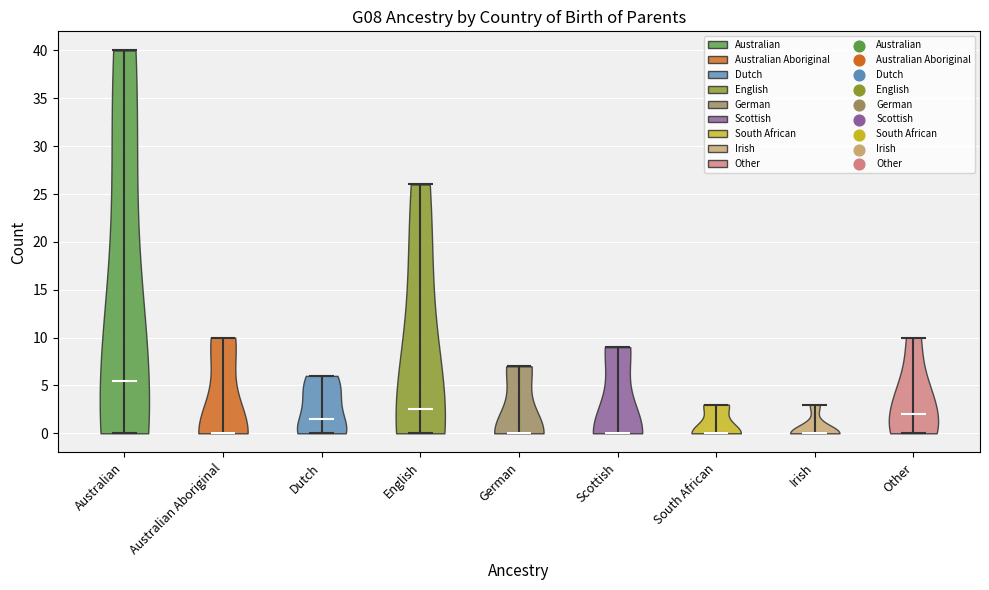

Reading left to right, read every violin against the y-axis: where its median line is, and the lowest and highest points it reaches. The values are not printed on the chart, so give them approximately, as read against the axis.

Australian: median line 5.5, lowest point 0.0, highest point 40.0
Australian Aboriginal: median line 0.0, lowest point 0.0, highest point 10.0
Dutch: median line 1.5, lowest point 0.0, highest point 6.0
English: median line 2.5, lowest point 0.0, highest point 26.0
German: median line 0.0, lowest point 0.0, highest point 7.0
Scottish: median line 0.0, lowest point 0.0, highest point 9.0
South African: median line 0.0, lowest point 0.0, highest point 3.0
Irish: median line 0.0, lowest point 0.0, highest point 3.0
Other: median line 2.0, lowest point 0.0, highest point 10.0